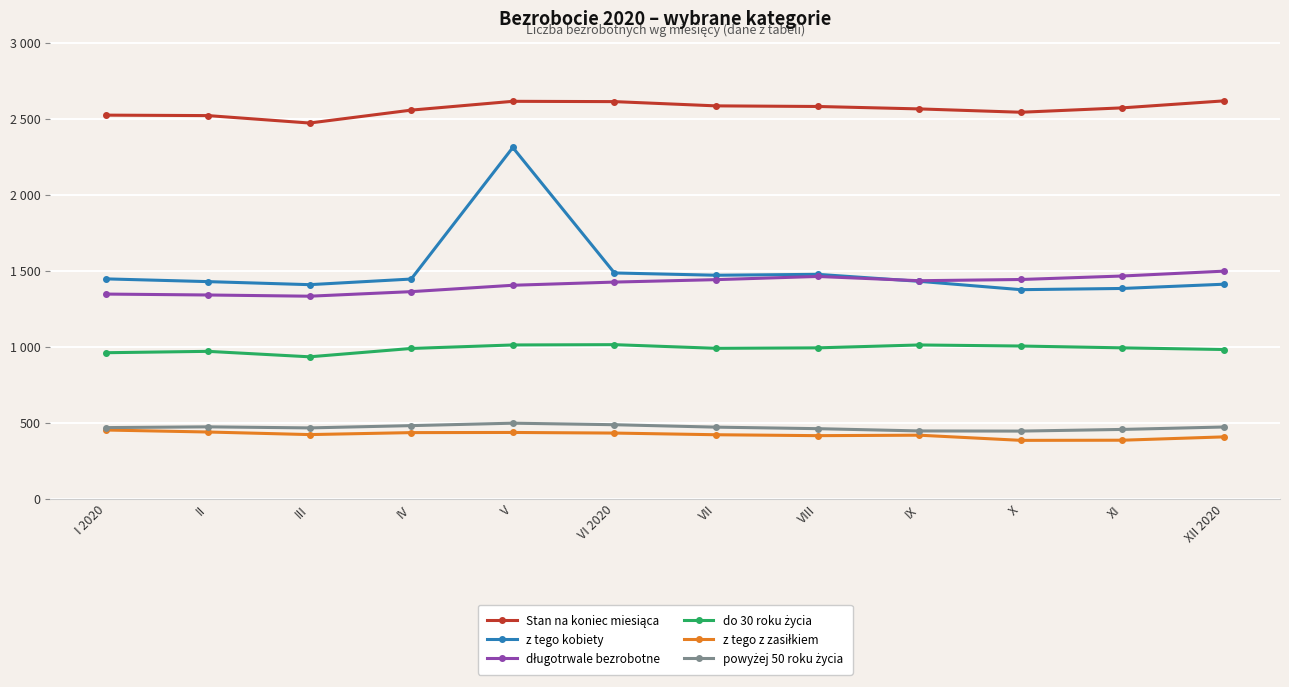

What is the sum of all do 30 roku życia values?

11843